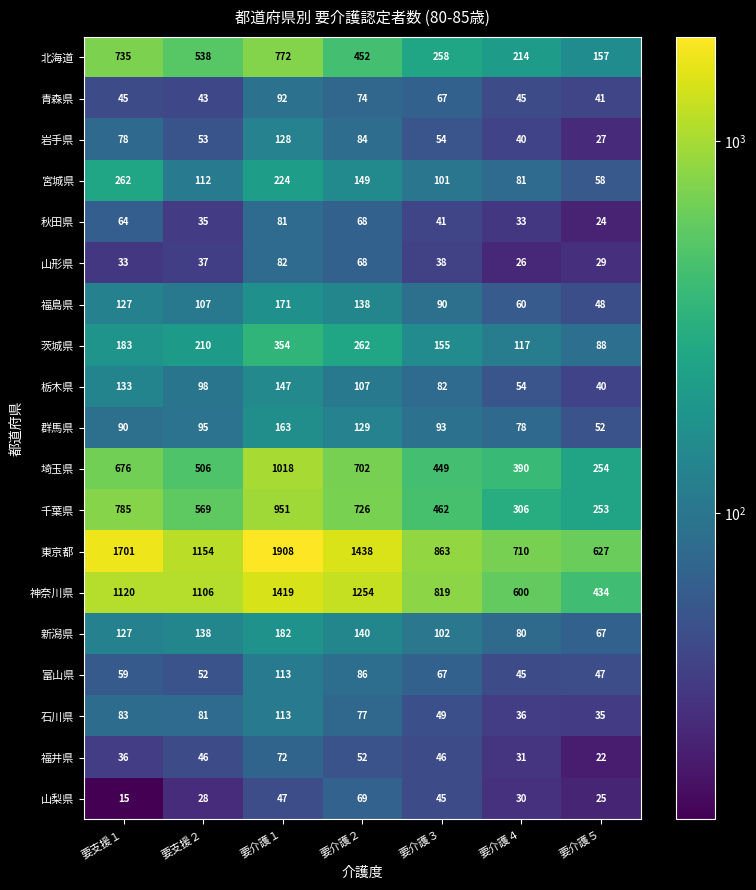

List the labels in order of 山梨県 value, largest first.

要介護２, 要介護１, 要介護３, 要介護４, 要支援２, 要介護５, 要支援１